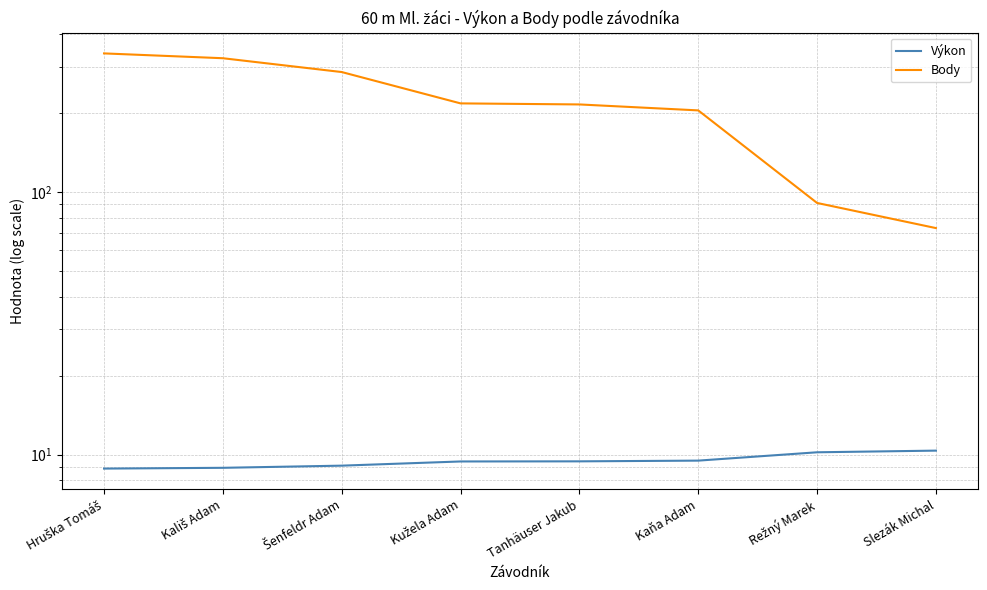

At which label is Body closest to 205?

Kaňa Adam